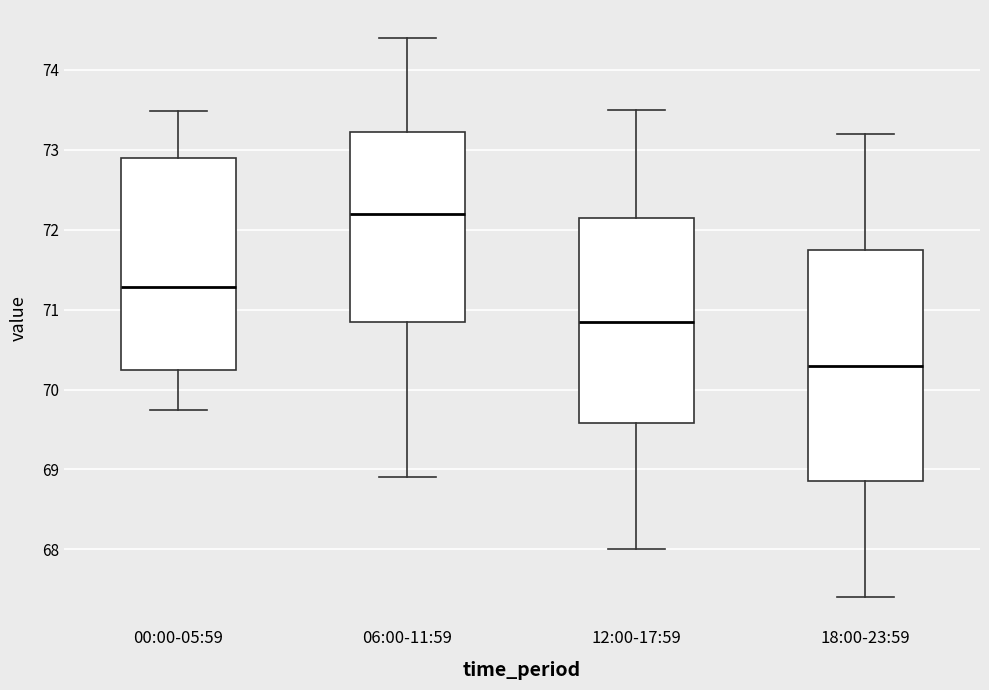

Comparing the boxes themselves (not the whiskers), which one is the tallest?

18:00-23:59